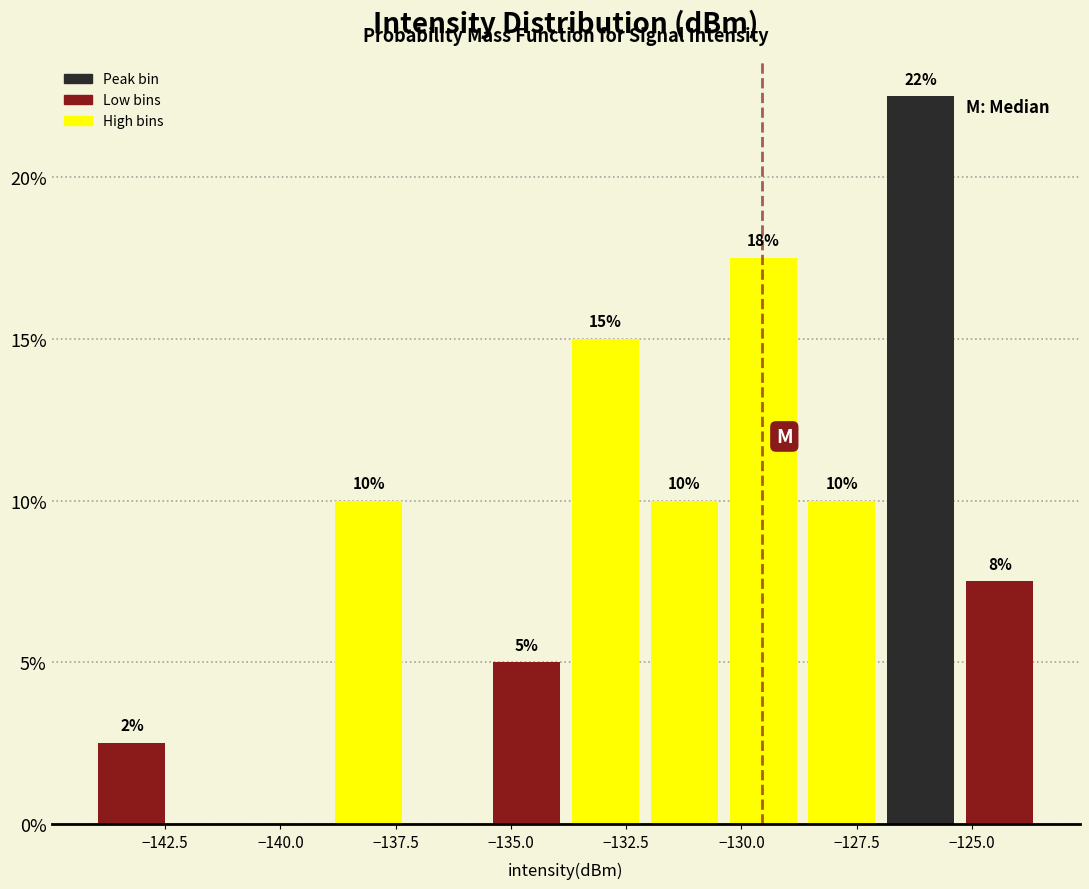

Read against the x-axis, roughly where is the centre of the tallest bar?

-126.0